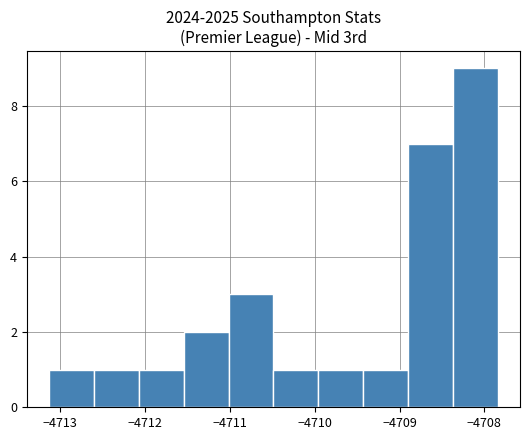

What is the height of the bar covering -4710.0 to -4709.4 on the x-axis? Neither the bar edges nor the heights are printed on the chart, so give them approximately, as read against the axes.

1